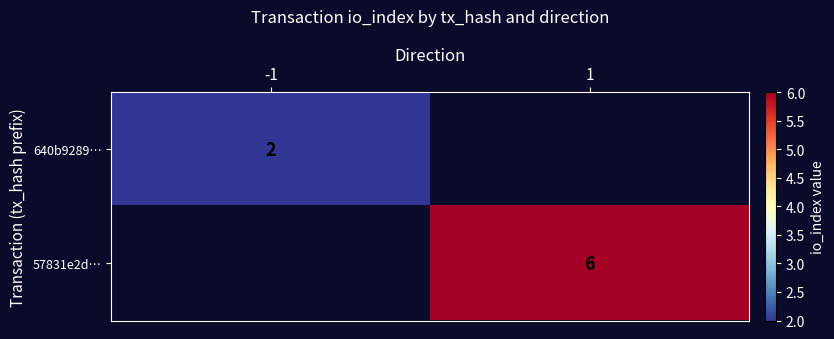

What is the greatest value displayed?

6.0